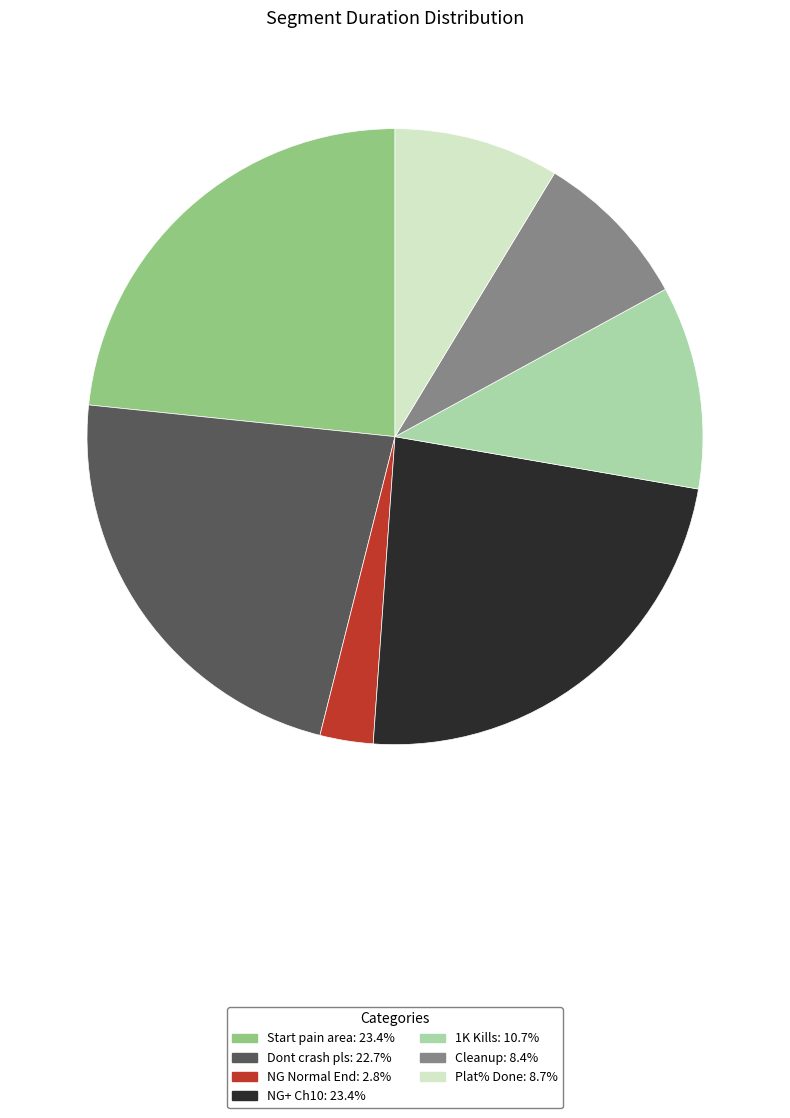

Is there a majority slice in this chart?

No